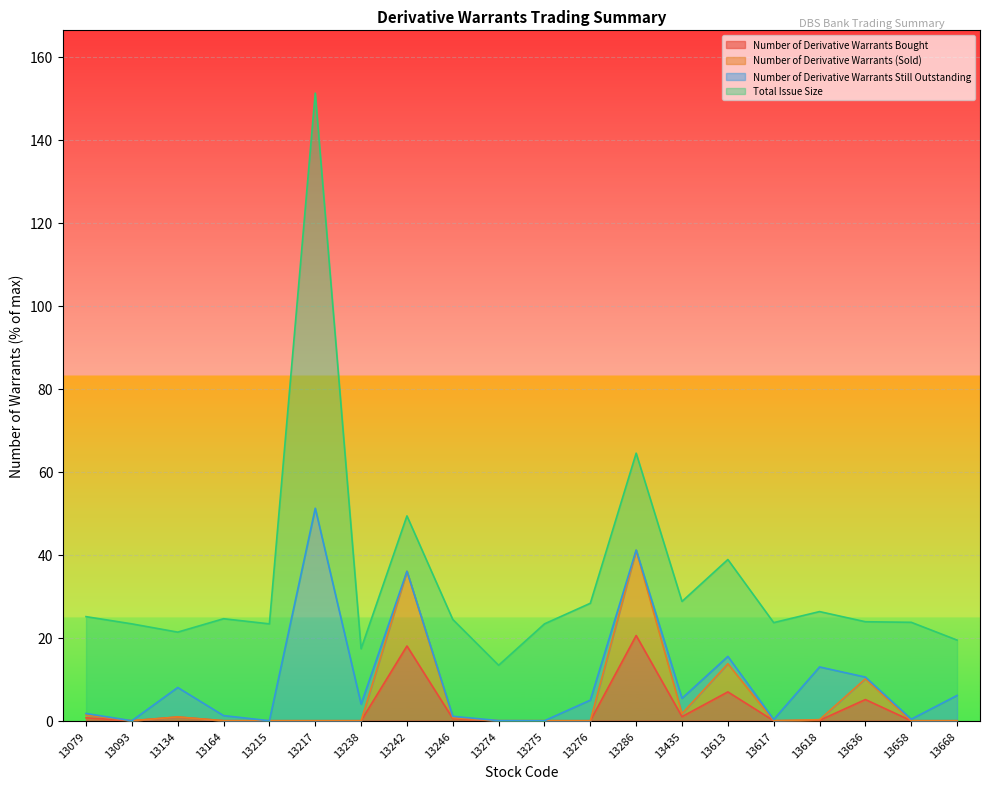

What is the highest value of the Number of Derivative Warrants Bought series?

20.5